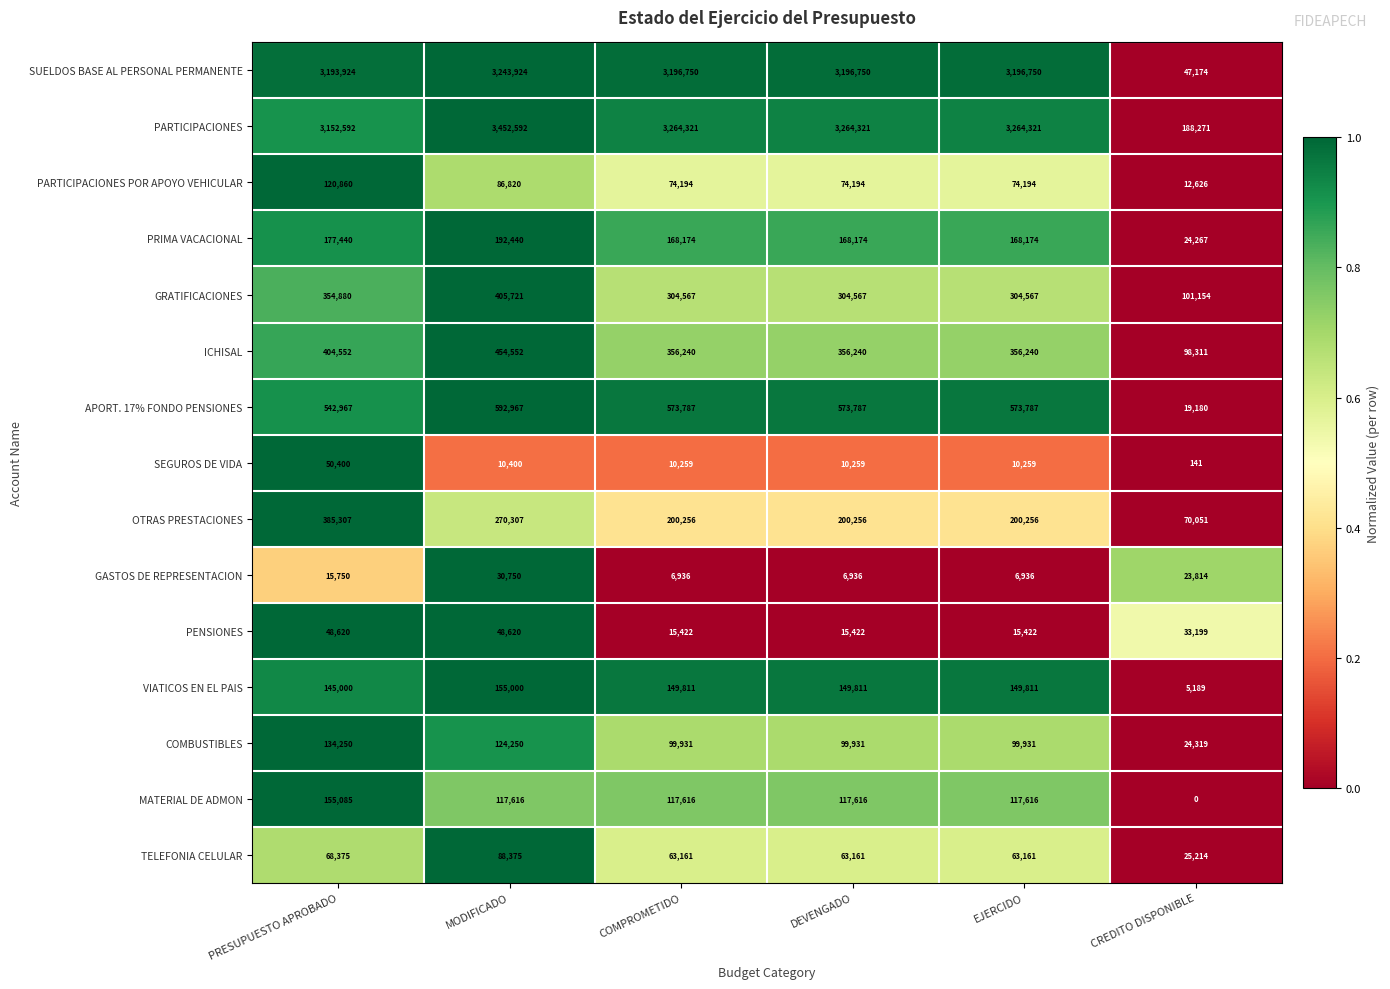

Rank the series by their maximum value, from lowest to highest.

GASTOS DE REPRESENTACION, PENSIONES, SEGUROS DE VIDA, TELEFONIA CELULAR, PARTICIPACIONES POR APOYO VEHICULAR, COMBUSTIBLES, VIATICOS EN EL PAIS, MATERIAL DE ADMON, PRIMA VACACIONAL, OTRAS PRESTACIONES, GRATIFICACIONES, ICHISAL, APORT. 17% FONDO PENSIONES, SUELDOS BASE AL PERSONAL PERMANENTE, PARTICIPACIONES